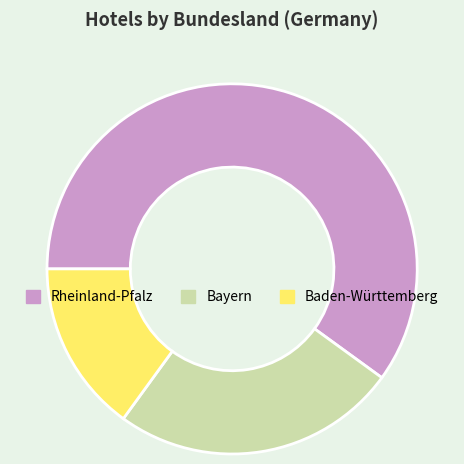

Is the sum of Bayern and Rheinland-Pfalz greater than half?

Yes